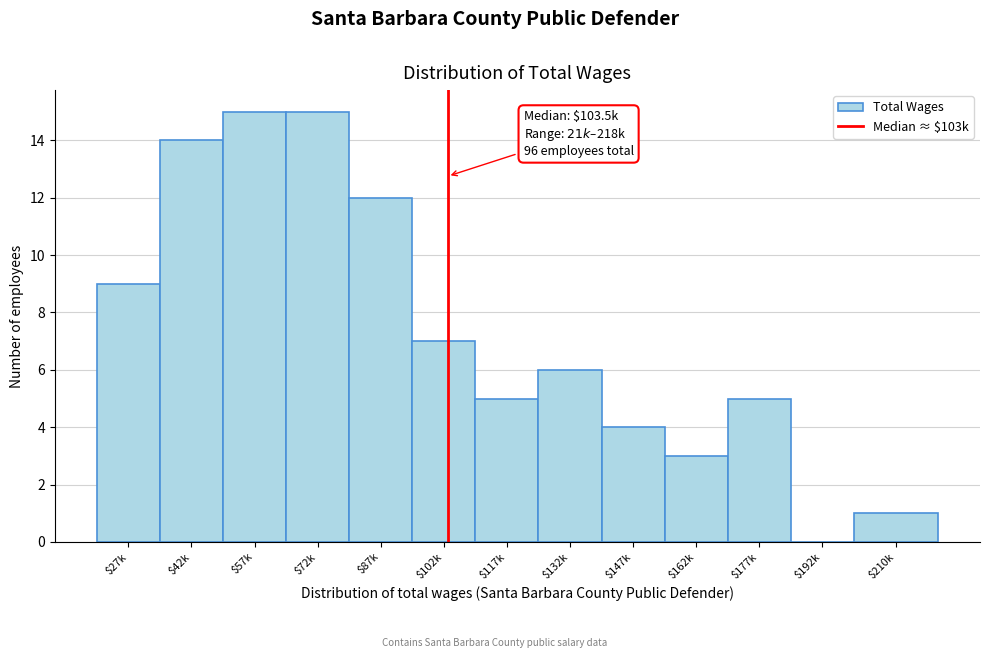

The chart shows a value of 15 at $72k. True or false?

True